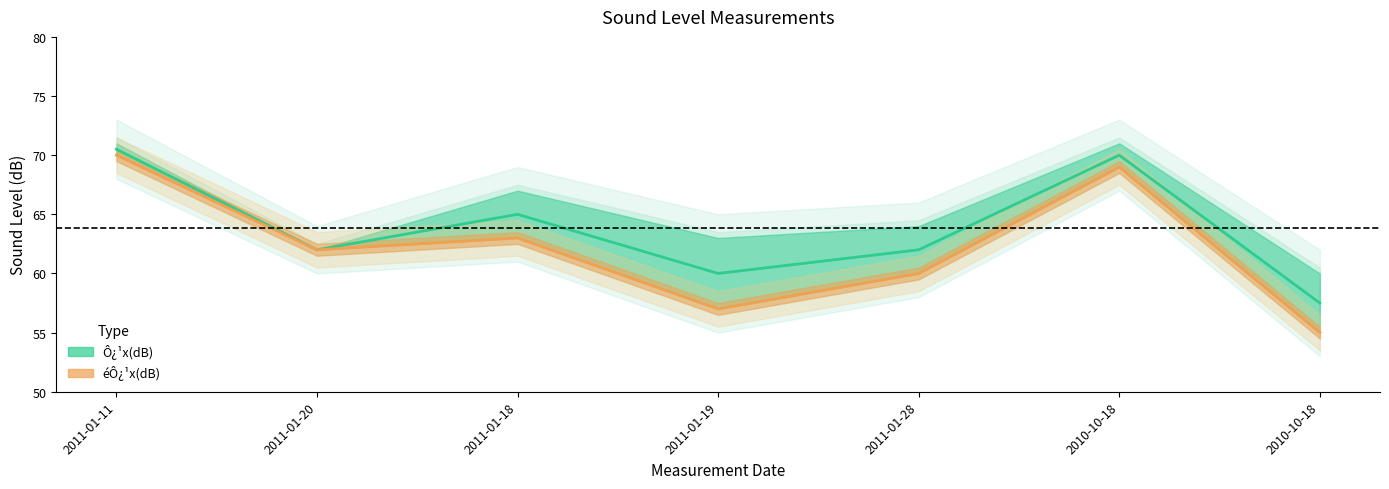

Which label corresponds to the largest value in the chart?

2011-01-11